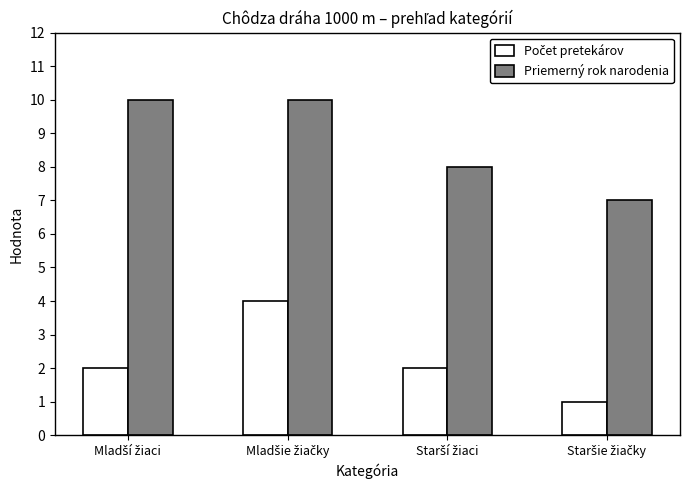

What is the maximum value for Priemerný rok narodenia?

10